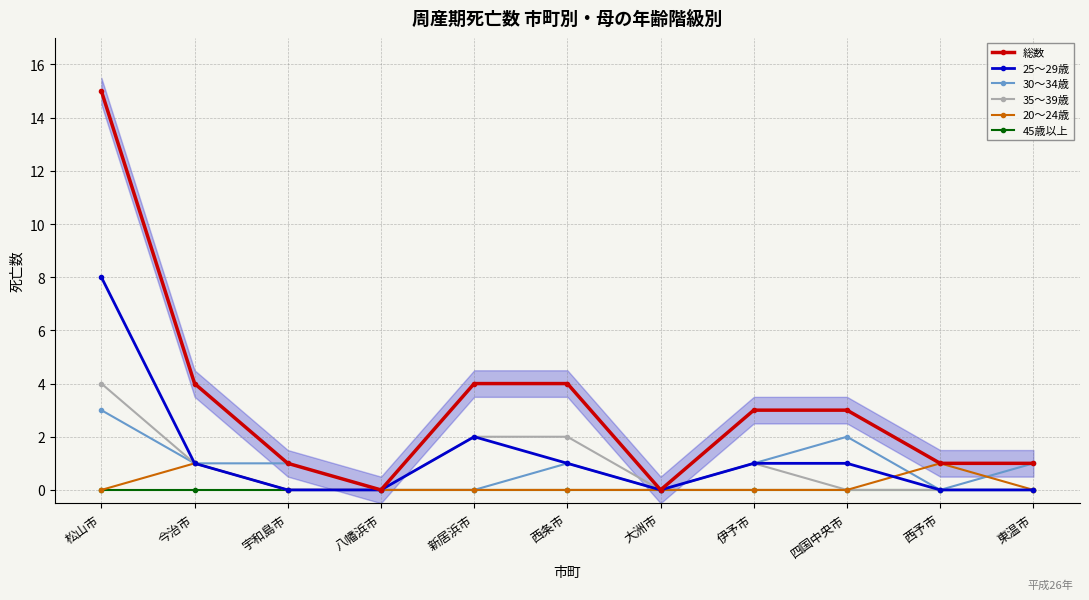

True or false: 総数 and 45歳以上 cross at least once.

False